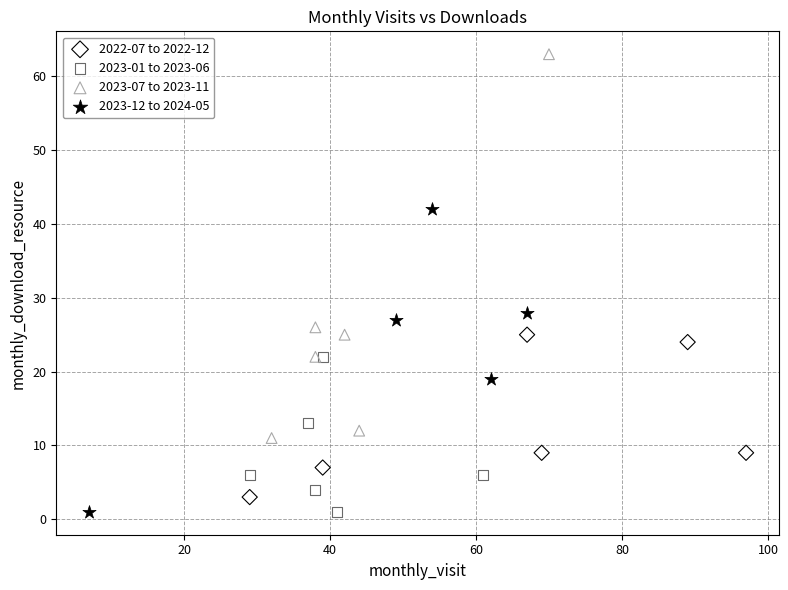

Which series has the widest spread of Y values?

2023-07 to 2023-11